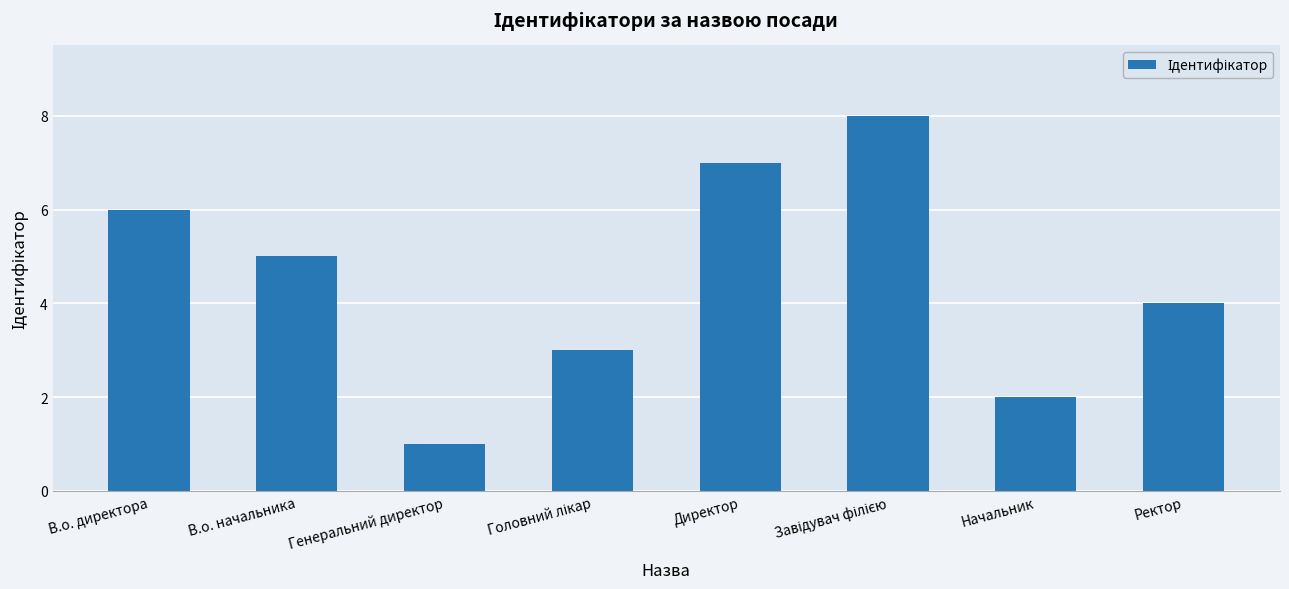

Reading left to right, what are all the values shown in this chart?

6	5	1	3	7	8	2	4